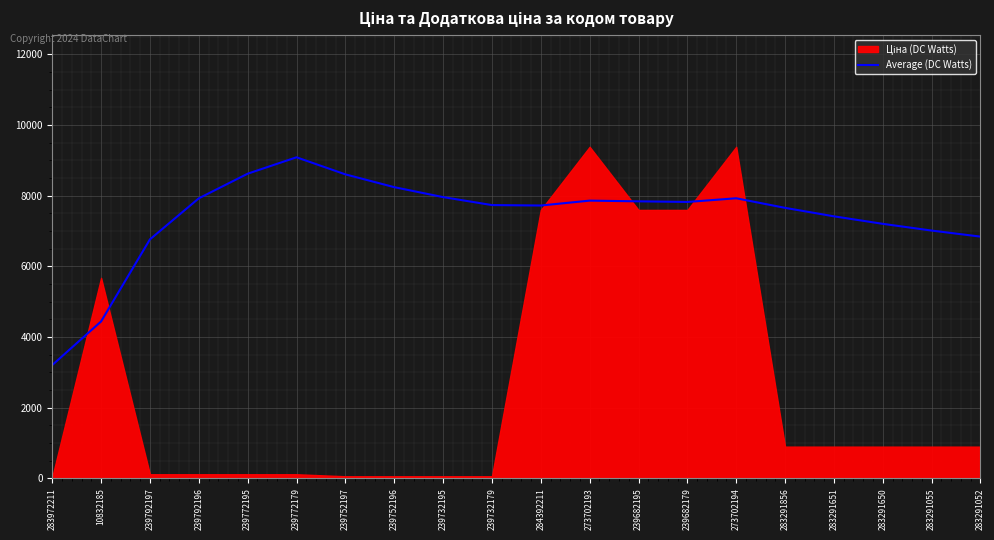

How many categories are shown in the chart?

20